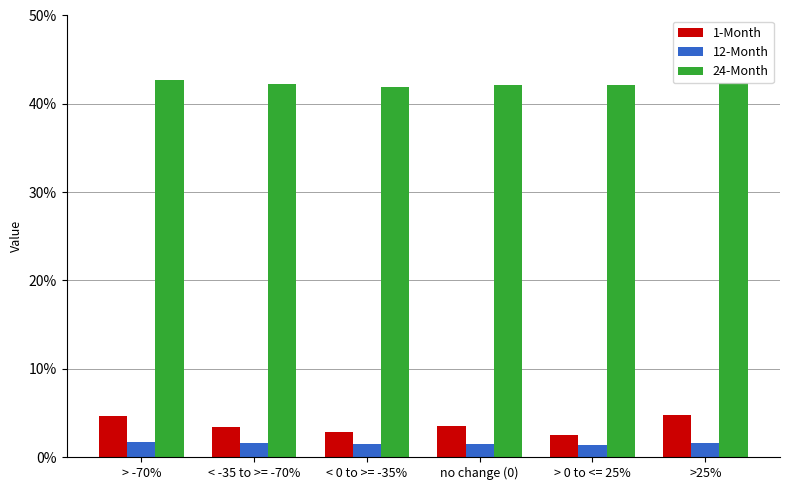

Which series has the largest range (max minus min)?

1-Month